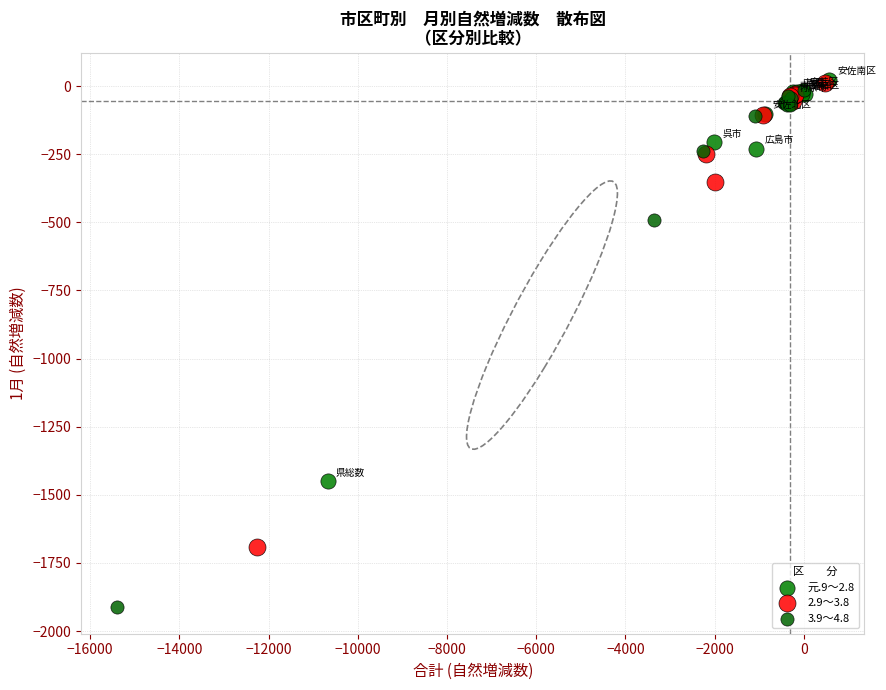

Which series reaches the minimum Y coordinate?

3.9～4.8